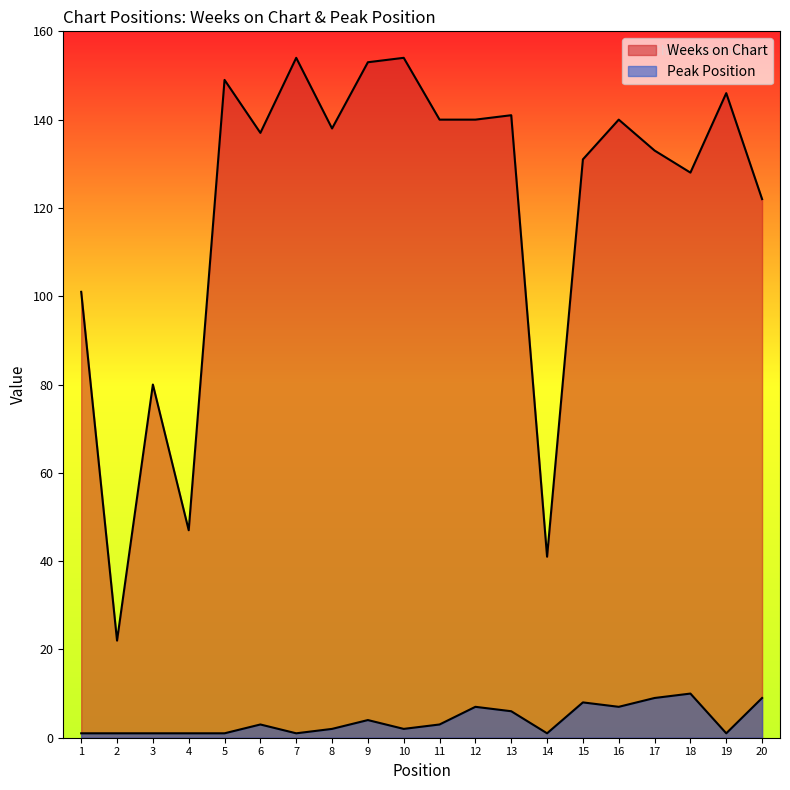

Is the value of Peak Position at 10 greater than the value of Weeks on Chart at 10?

No